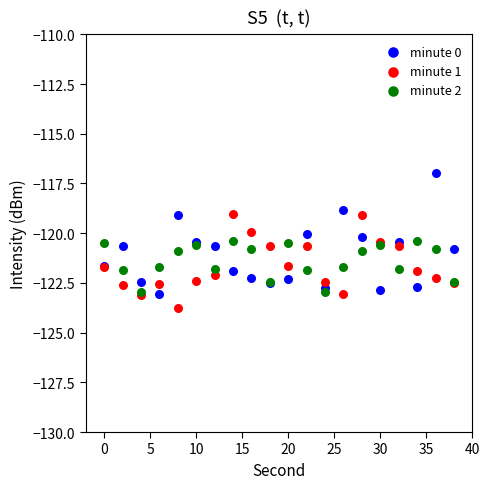

Which series contains the highest Y value?

minute 0